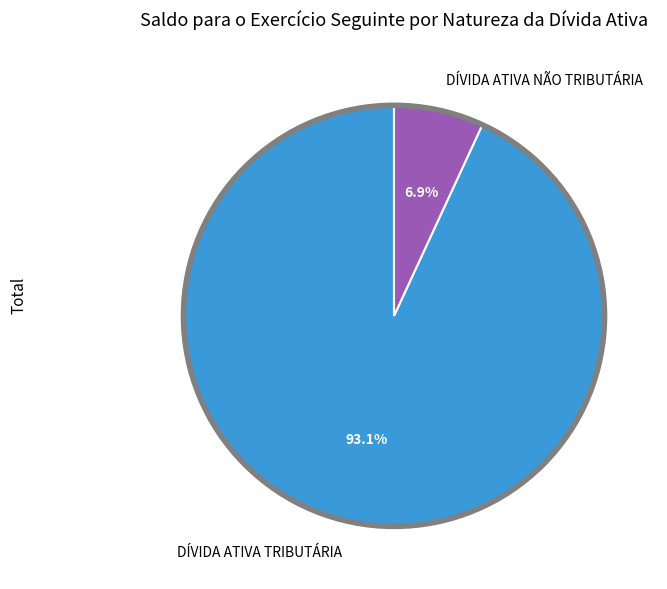

Is it true that DÍVIDA ATIVA NÃO TRIBUTÁRIA is 13% of the pie?

False